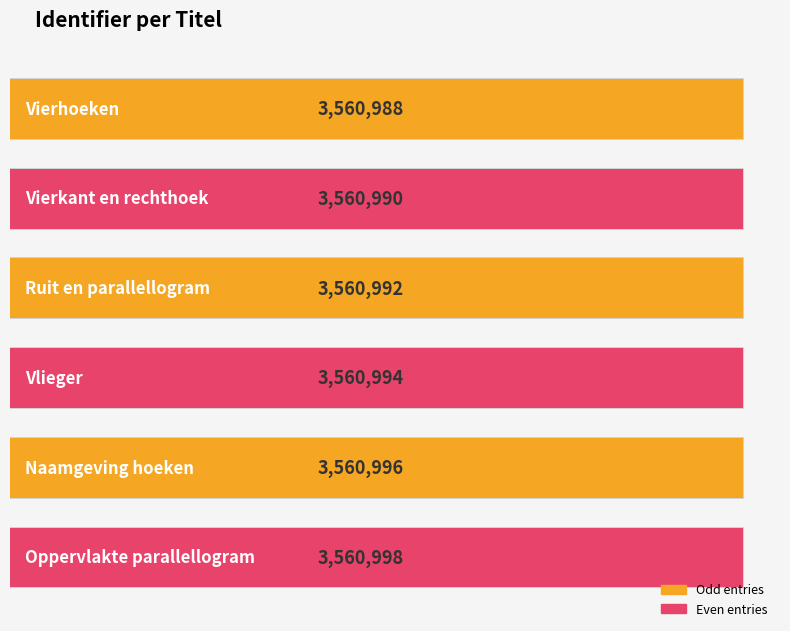

What is the minimum value shown in the chart?

3560988